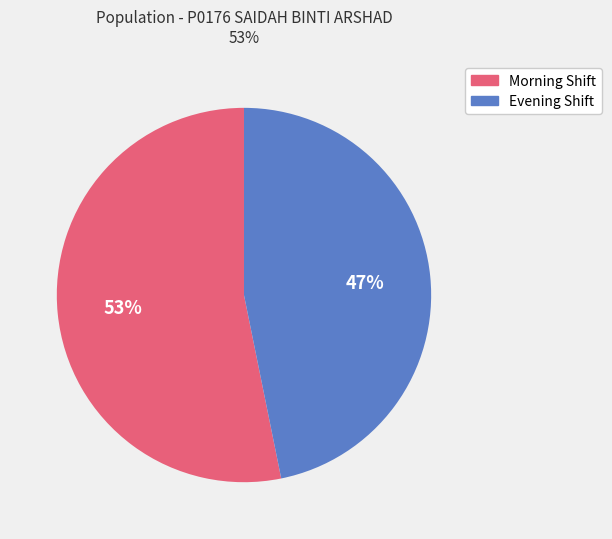

Rank the categories by value from lowest to highest.

Evening Shift, Morning Shift